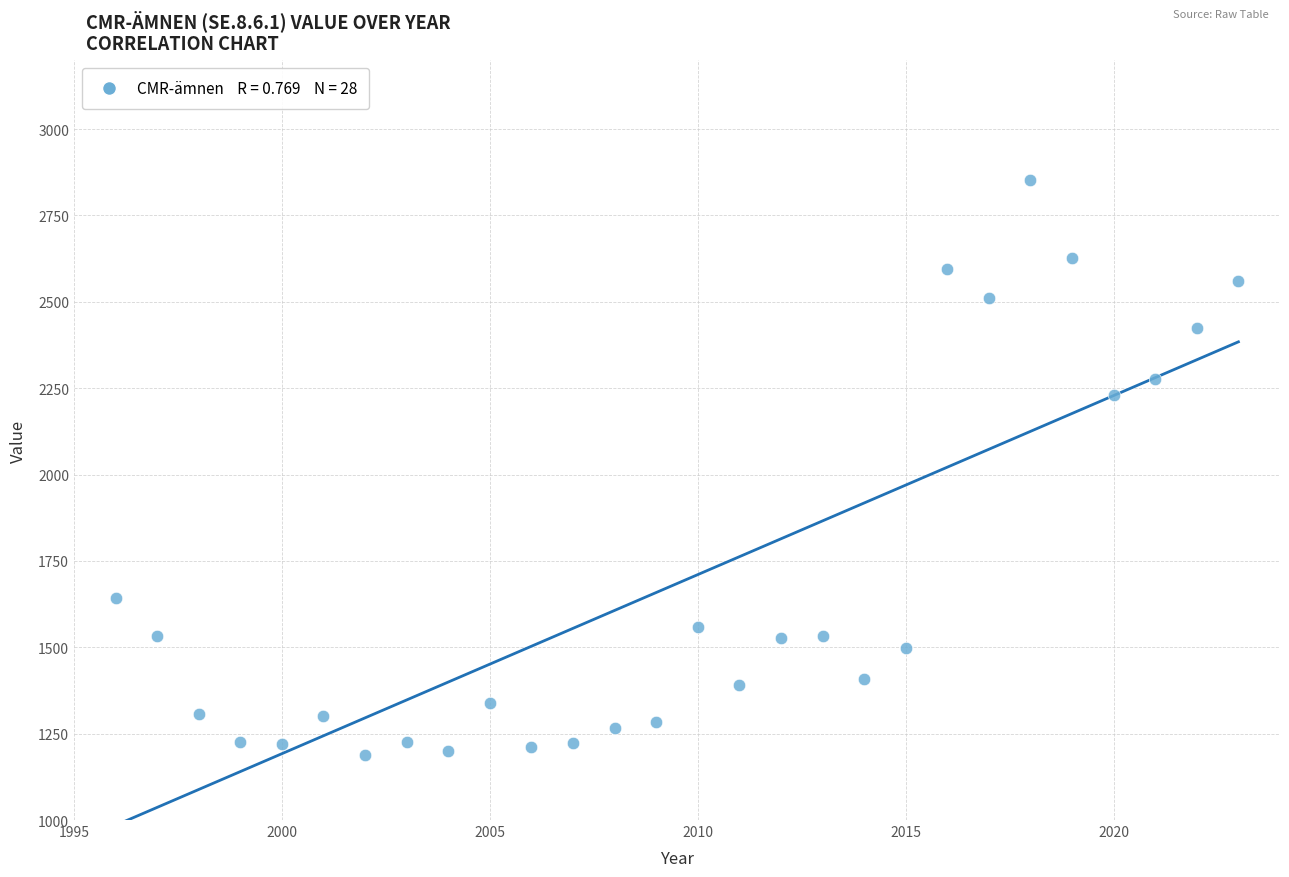

What is the range of Y values (max minus min)?

1666